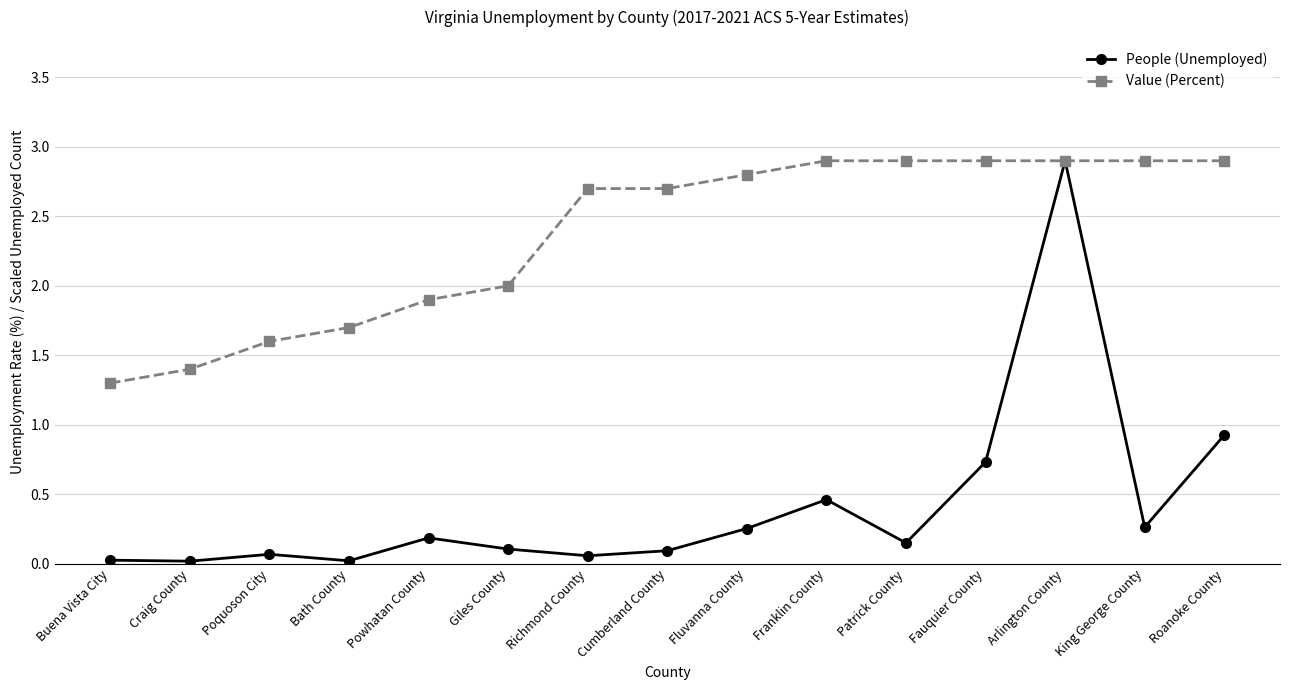

What is the maximum value shown in the chart?

2.9